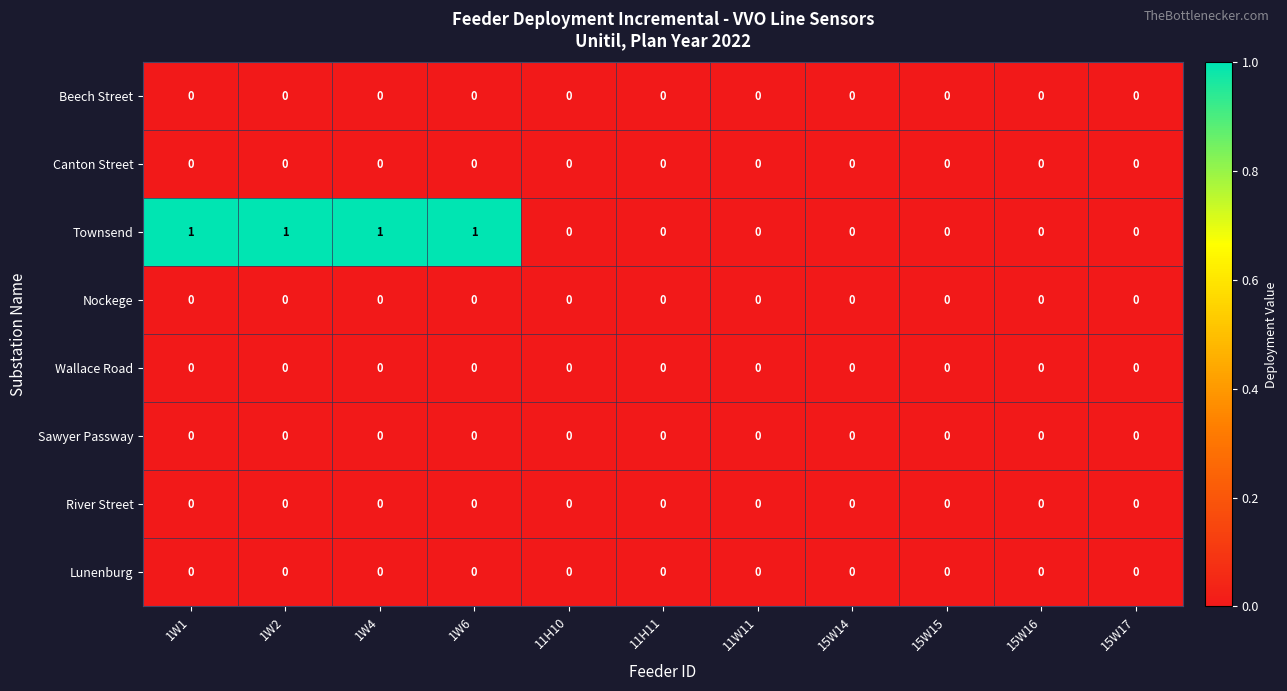

Which series has the largest range (max minus min)?

Townsend